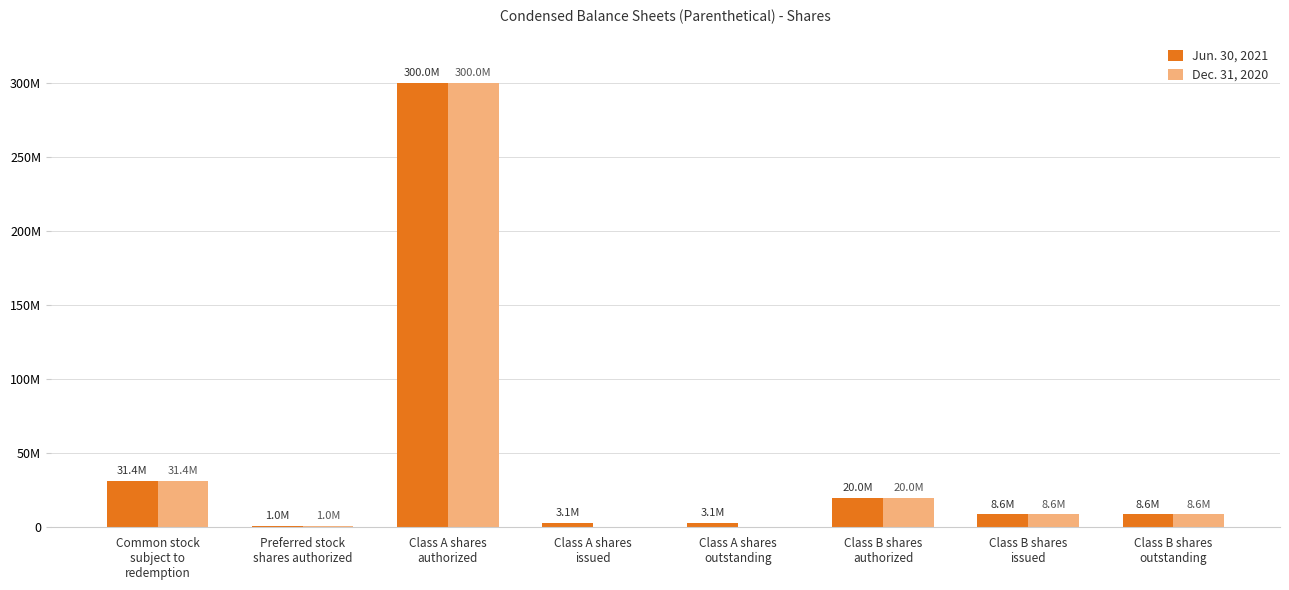

Are the bars grouped side by side (vs. stacked)?

Yes